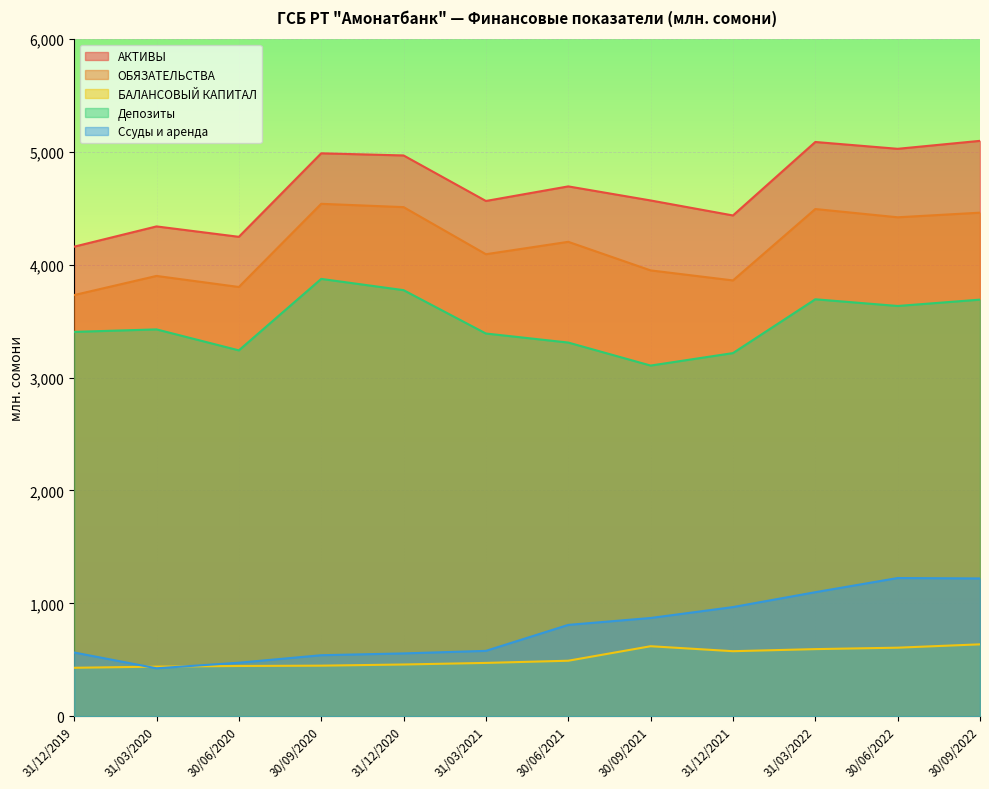

At which category does the chart reach its peak across all series?

30/09/2022